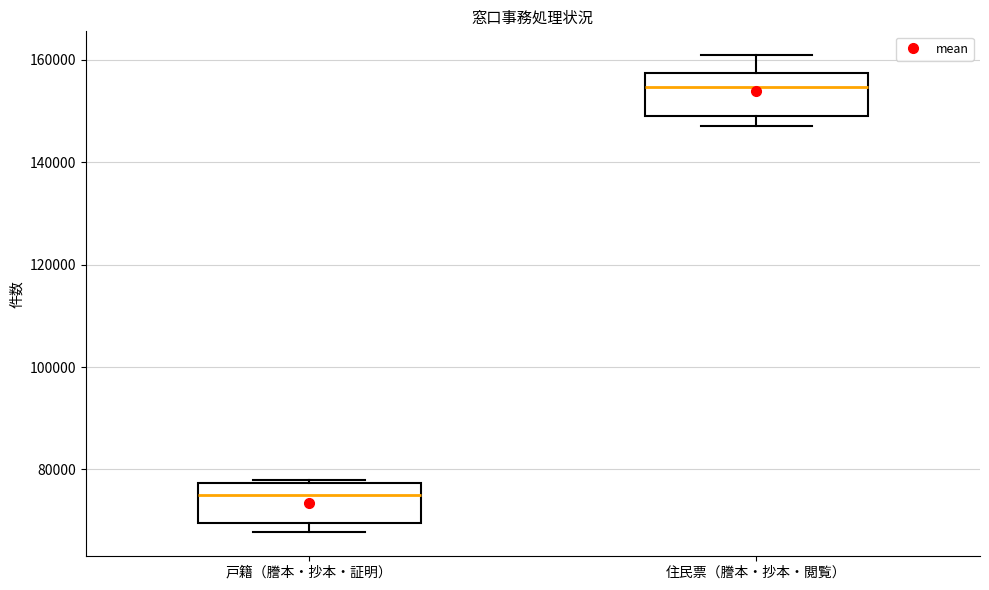

Reading left to right, read every box against the y-axis: the position of its median line, the range the box covers, and the ends of its whiskers. The values are not printed on the chart, so give them approximately, as read against the axis.

戸籍（謄本・抄本・証明）: median 76000, box 70000 to 78000, whiskers 68000 to 78000
住民票（謄本・抄本・閲覧）: median 154000, box 150000 to 158000, whiskers 148000 to 160000